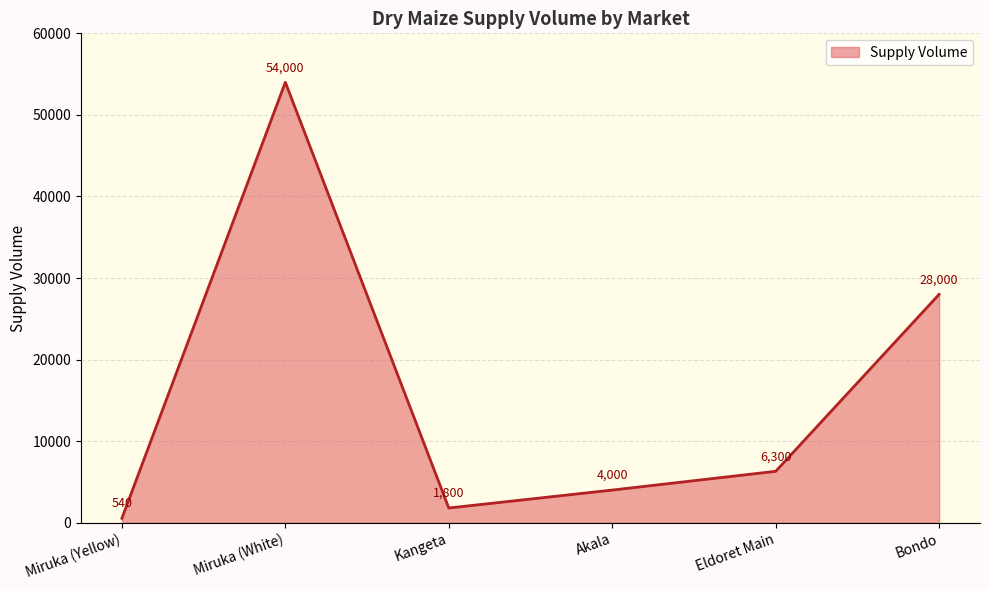

How many values are below 6300?

3